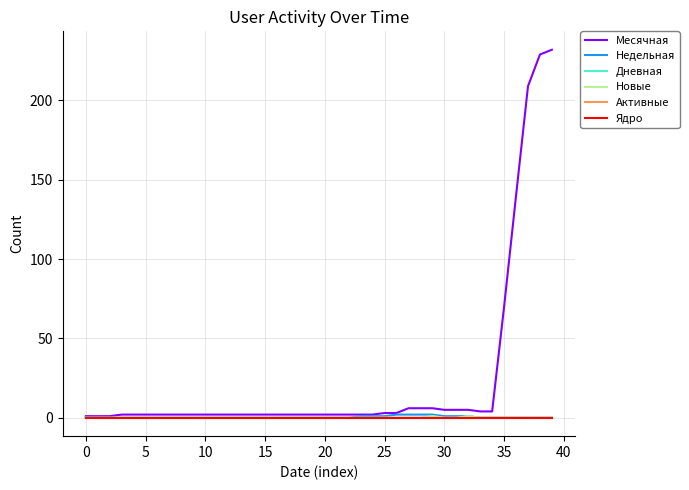

What is the highest value of the Месячная series?

232